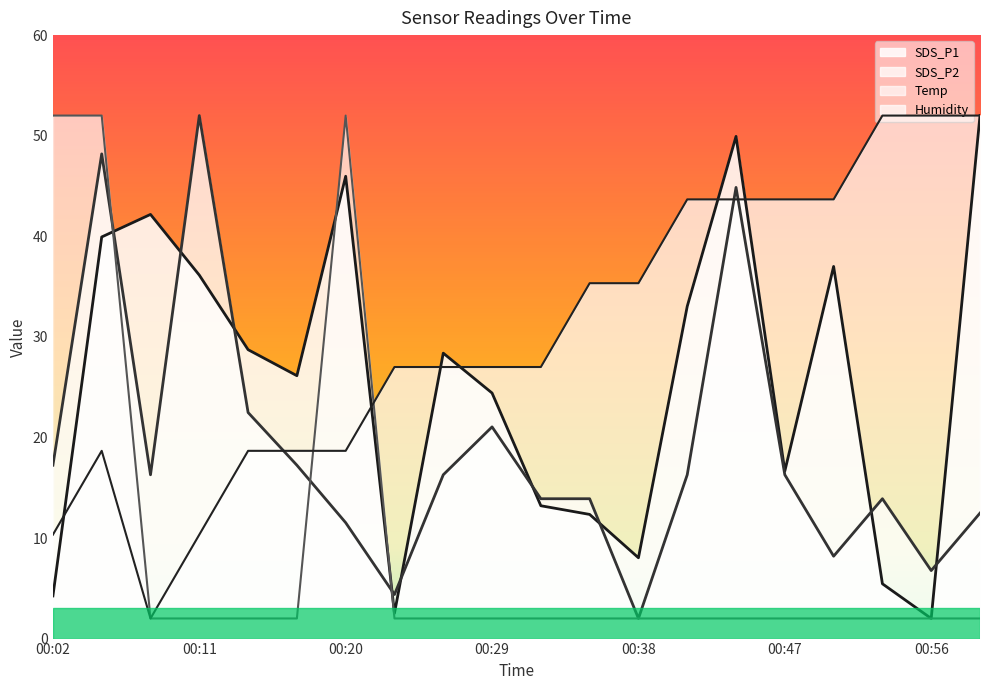

Reading left to right, extract all data points from this chart.

SDS_P1: 4.2	39.9	42.2	36.1	28.7	26.1	46.0	2.5	28.4	24.4	13.2	12.3	8.0	33.0	49.9	16.7	37.0	5.4	2.0	52.0
SDS_P2: 17.2	48.2	16.3	52.0	22.5	17.2	11.5	4.4	16.3	21.0	13.9	13.9	2.0	16.3	44.9	16.3	8.2	13.9	6.8	12.5
Temp: 52.0	52.0	2.0	2.0	2.0	2.0	52.0	2.0	2.0	2.0	2.0	2.0	2.0	2.0	2.0	2.0	2.0	2.0	2.0	2.0
Humidity: 10.3	18.7	2.0	10.3	18.7	18.7	18.7	27.0	27.0	27.0	27.0	35.3	35.3	43.7	43.7	43.7	43.7	52.0	52.0	52.0